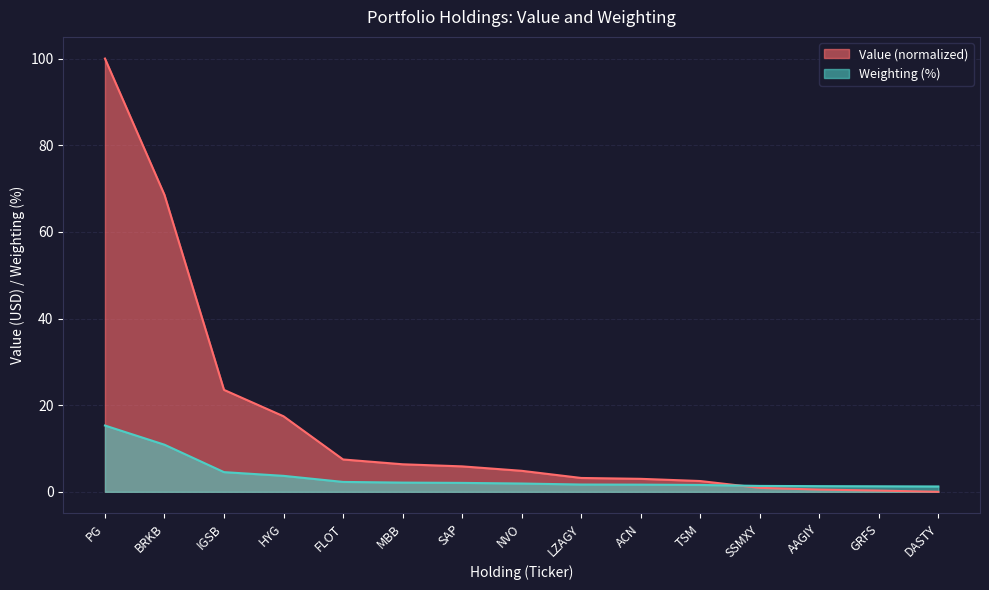

How many categories are shown in the chart?

15